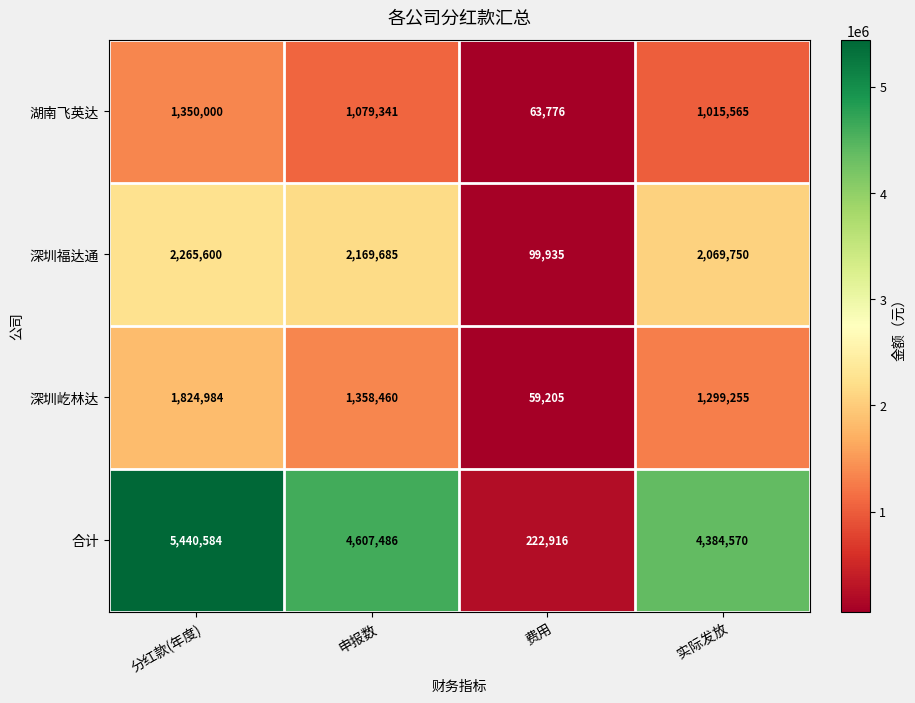

Which series has the largest total across all categories?

合计